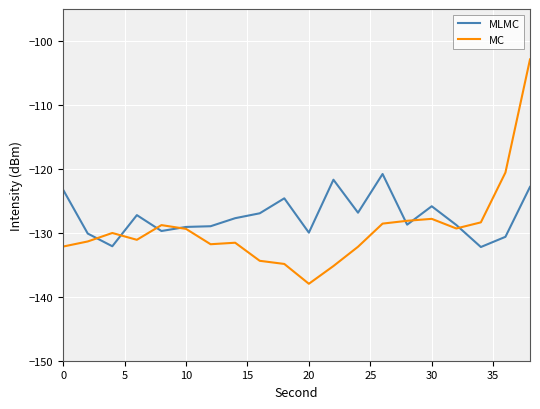

True or false: MLMC and MC cross at least once.

True